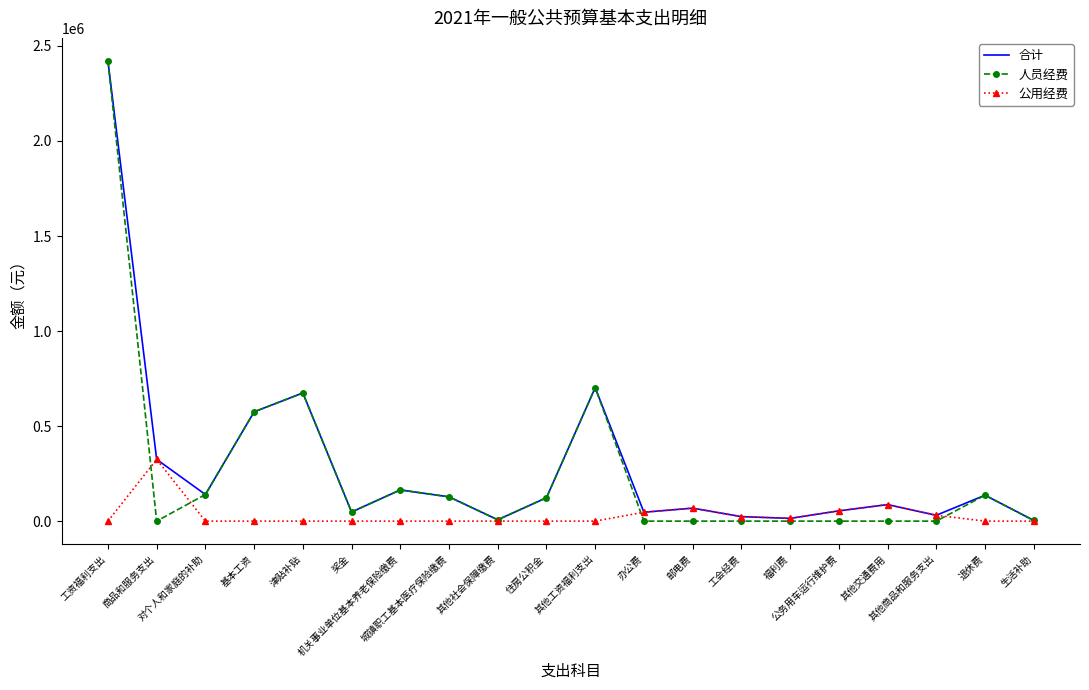

The value of 合计 at 工会经费 is 23700. True or false?

True